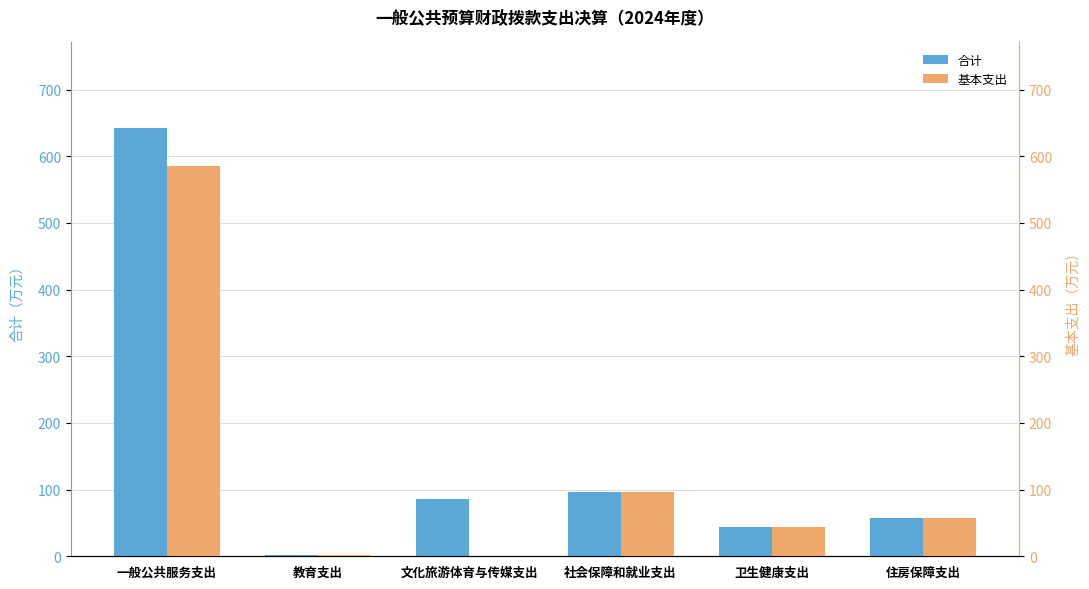

Reading left to right, extract all data points from this chart.

合计: 642.3	1.7	86.0	96.1	44.4	57.2
基本支出: 585.7	1.7	0.0	96.1	44.4	57.2